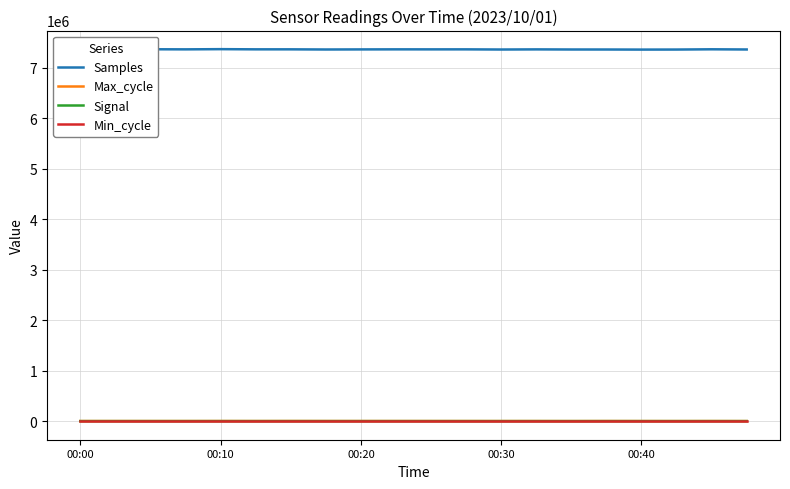

True or false: Samples and Signal cross at least once.

False